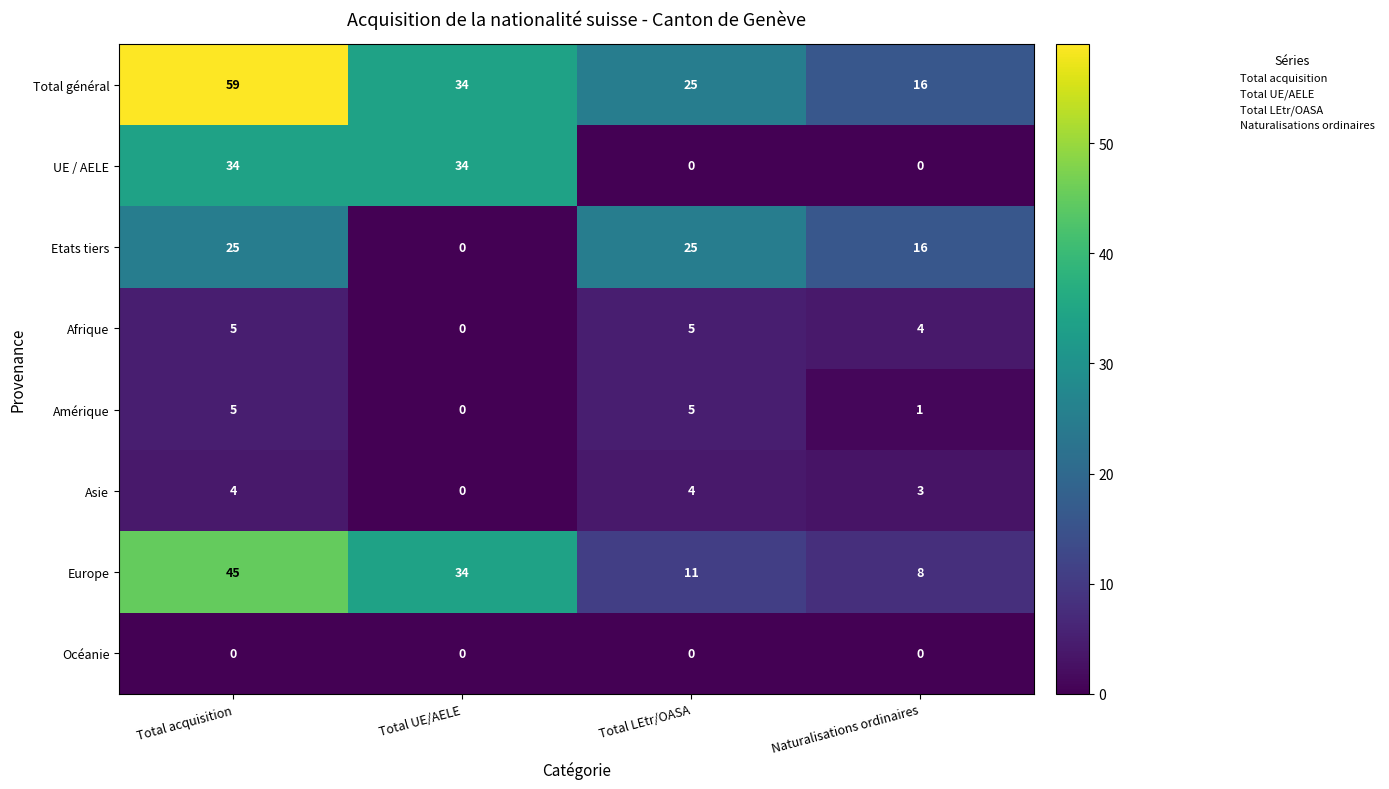

Read the Afrique value at Naturalisations ordinaires.

4